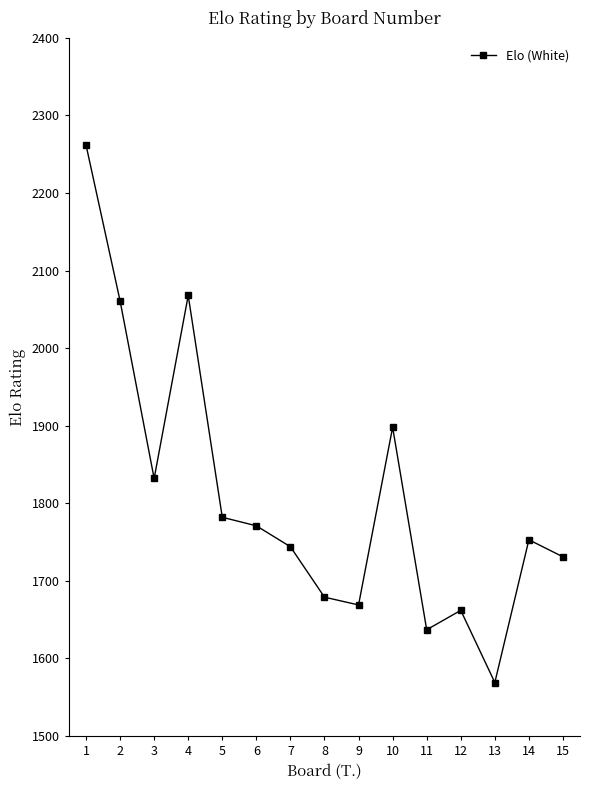

How many interior local peaks (higher than both neighbors) does the data have?

4